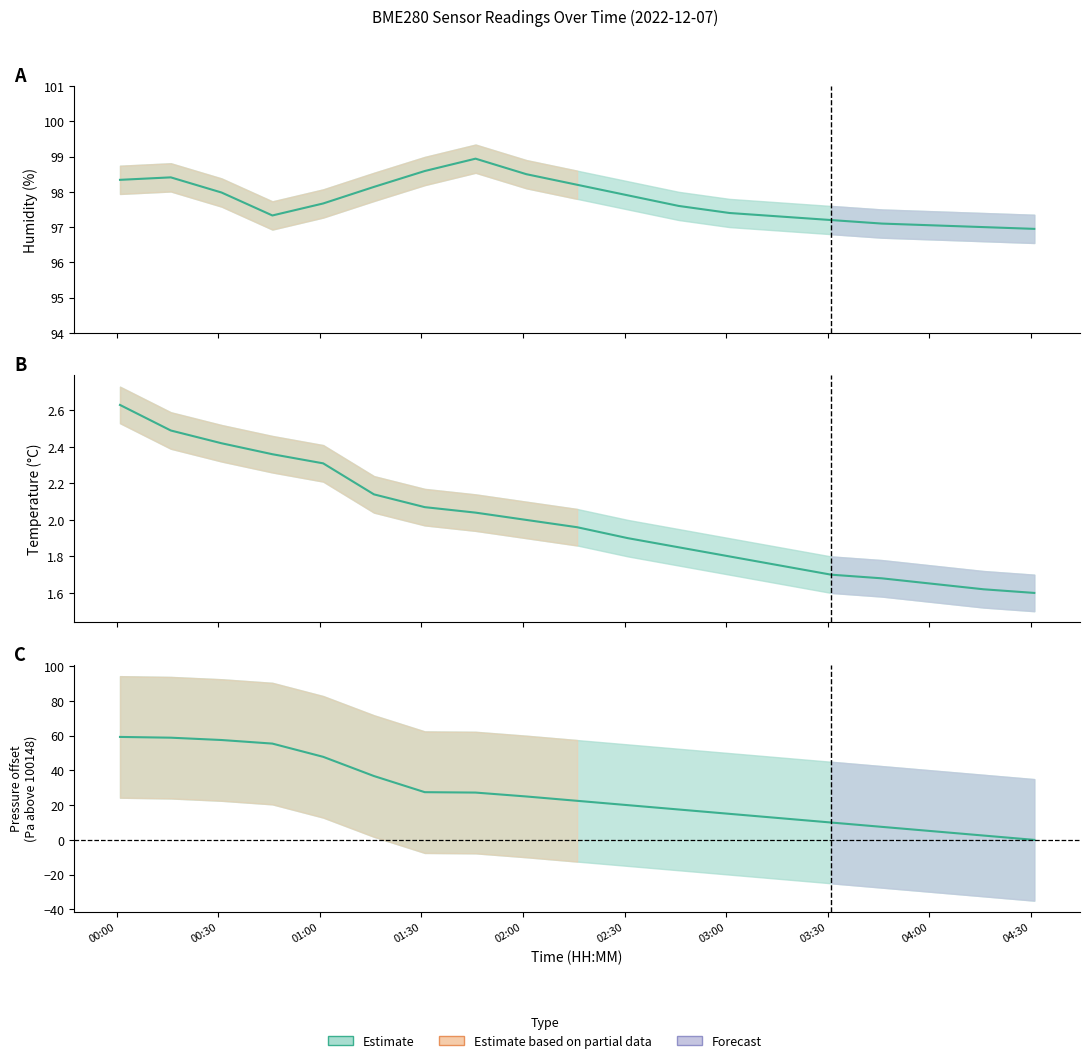

Where is the first local maximum for humidity?

00:16